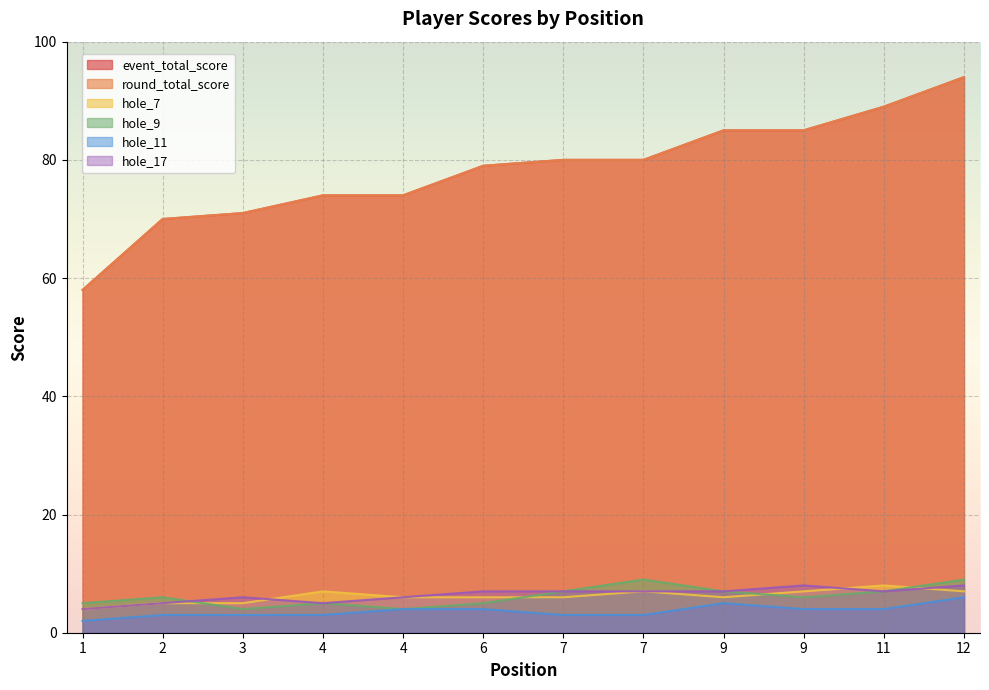

Is it true that hole_9 equals 9 at 9?

False